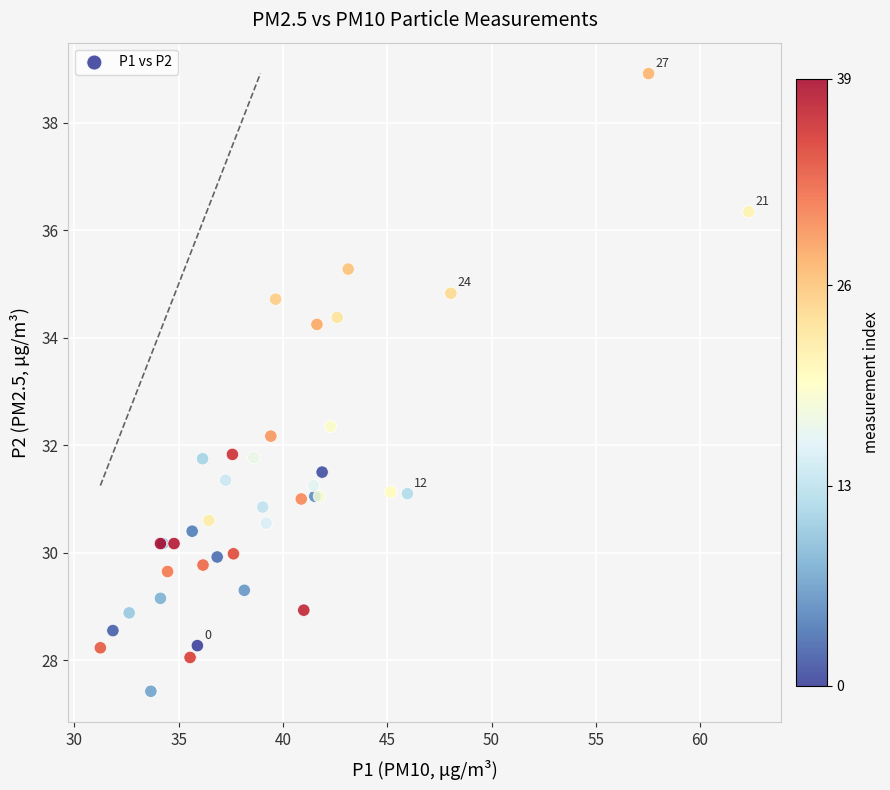

What Y value in the scatter plot is closest to 33?

32.4